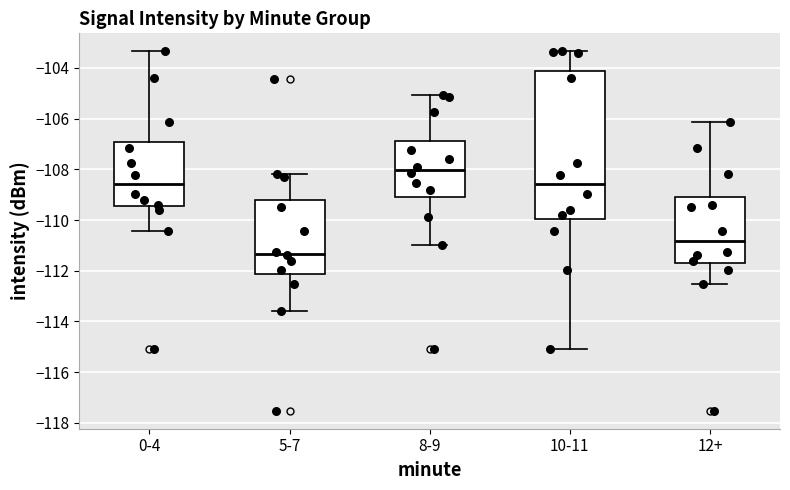

Where is the upper edge of the box for 8-9 on the y-axis? The values are not printed on the chart, so give them approximately, as read against the axis.

-106.8